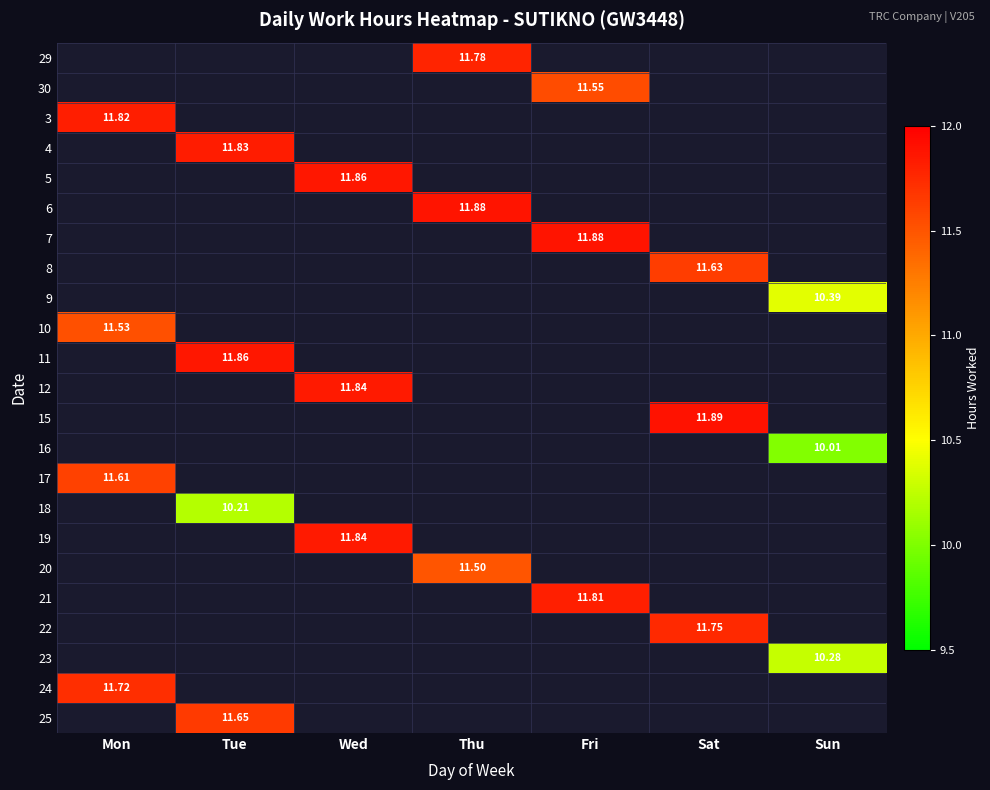

How many series are shown in this chart?

23